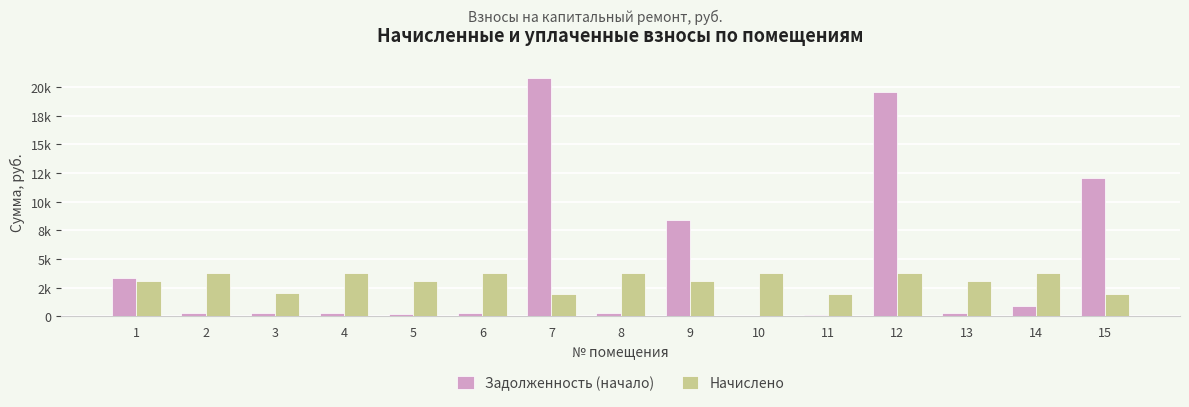

At which label is Начислено closest to 2890?

5